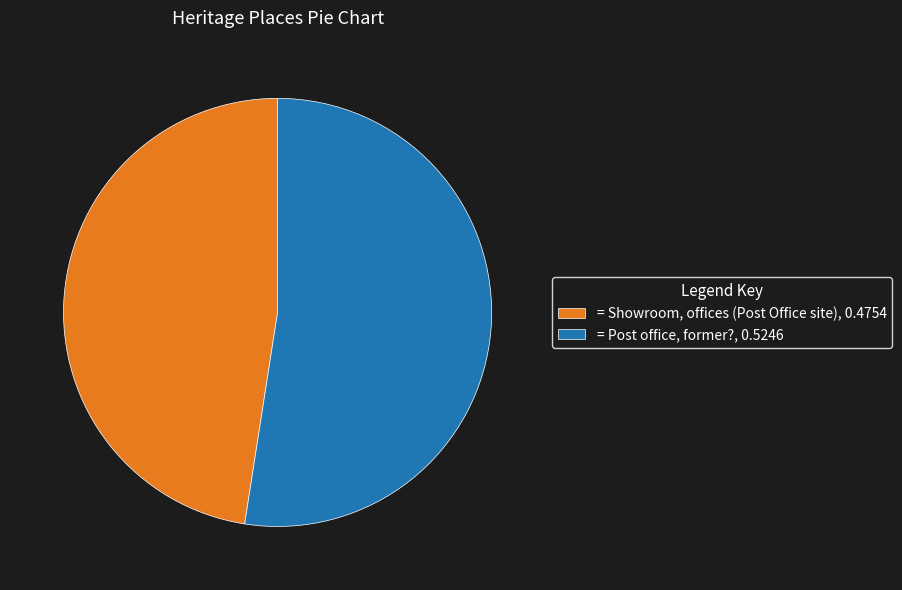

Is there a majority slice in this chart?

Yes